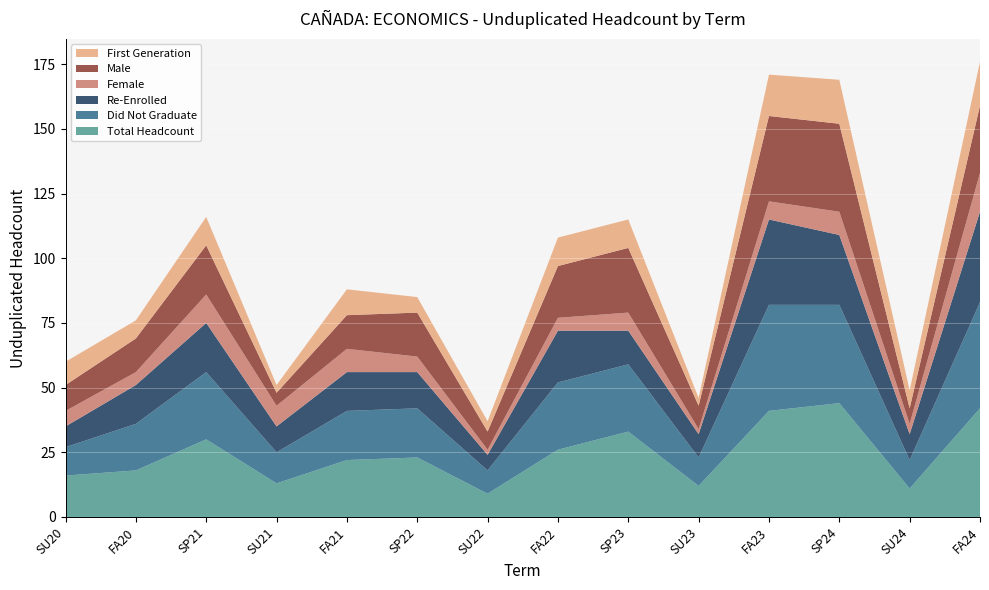

Reading left to right, list all the values displayed in this chart.

Total Headcount: SU20=16	FA20=18	SP21=30	SU21=13	FA21=22	SP22=23	SU22=9	FA22=26	SP23=33	SU23=12	FA23=41	SP24=44	SU24=11	FA24=42
Did Not Graduate: SU20=11	FA20=18	SP21=26	SU21=12	FA21=19	SP22=19	SU22=9	FA22=26	SP23=26	SU23=11	FA23=41	SP24=38	SU24=11	FA24=41
Re-Enrolled: SU20=8	FA20=15	SP21=19	SU21=10	FA21=15	SP22=14	SU22=6	FA22=20	SP23=13	SU23=9	FA23=33	SP24=27	SU24=10	FA24=35
Female: SU20=6	FA20=5	SP21=11	SU21=8	FA21=9	SP22=6	SU22=2	FA22=5	SP23=7	SU23=2	FA23=7	SP24=9	SU24=4	FA24=15
Male: SU20=10	FA20=13	SP21=19	SU21=5	FA21=13	SP22=17	SU22=7	FA22=20	SP23=25	SU23=9	FA23=33	SP24=34	SU24=6	FA24=26
First Generation: SU20=9	FA20=7	SP21=11	SU21=3	FA21=10	SP22=6	SU22=4	FA22=11	SP23=11	SU23=3	FA23=16	SP24=17	SU24=7	FA24=17